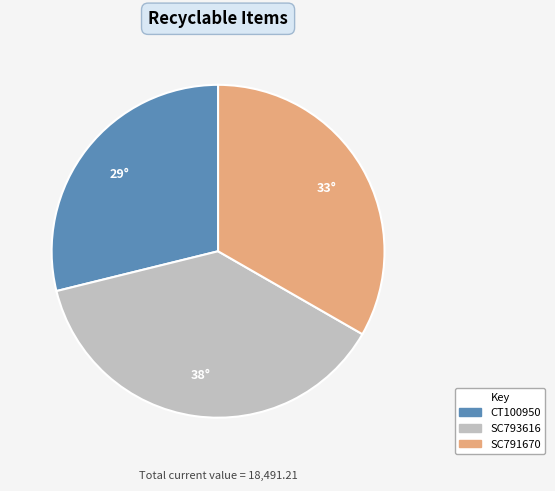

Does SC793616 account for over 50% of the chart?

No